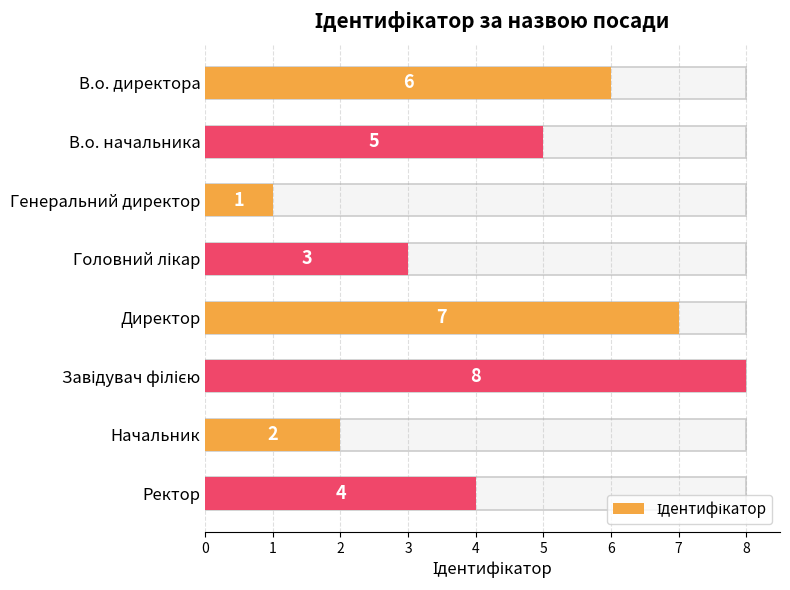

Reading left to right, extract all data points from this chart.

6	5	1	3	7	8	2	4